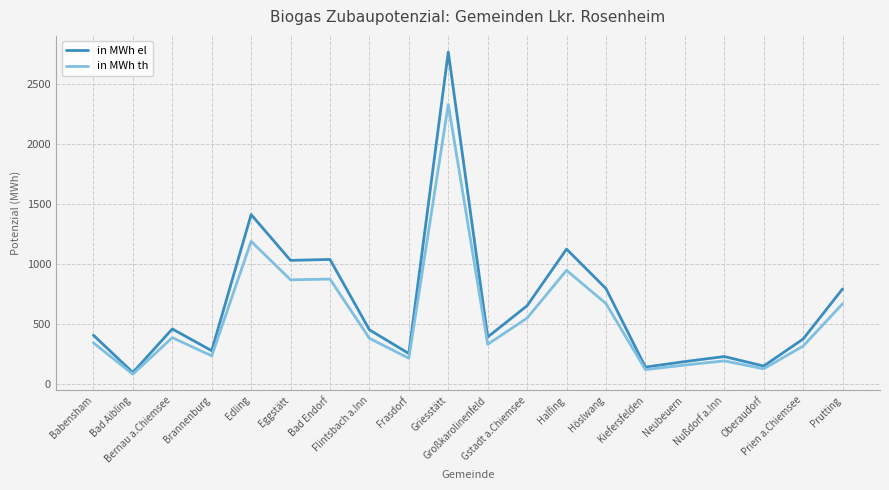

What are all the series names shown in the legend?

in MWh el, in MWh th